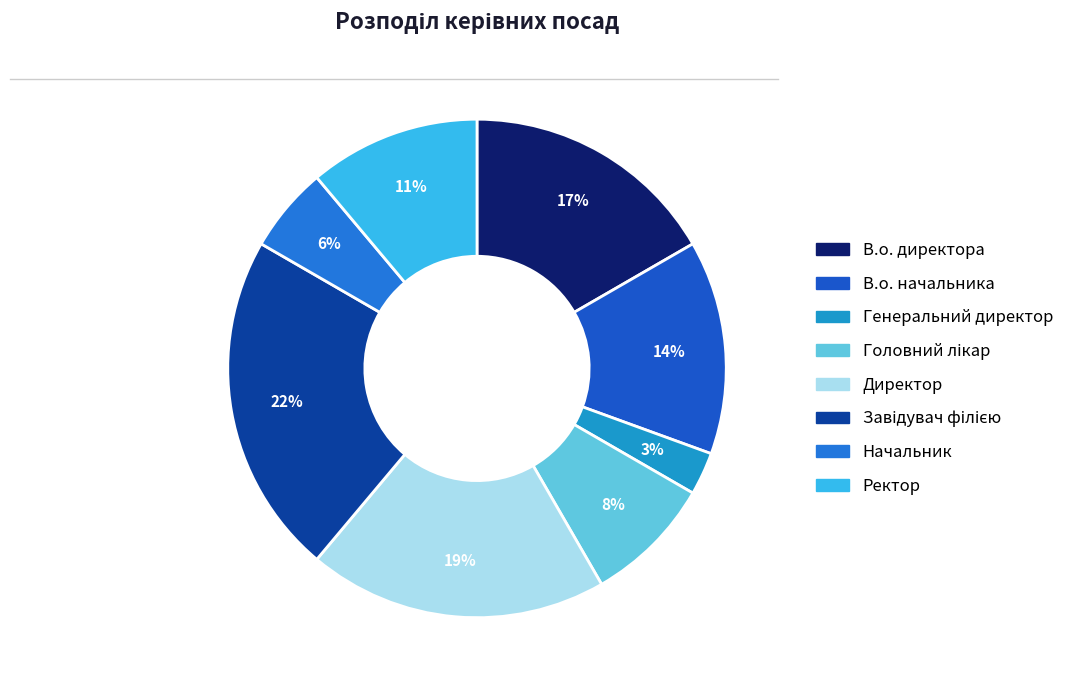

What percentage is the В.о. начальника slice, to the nearest percent?

14%